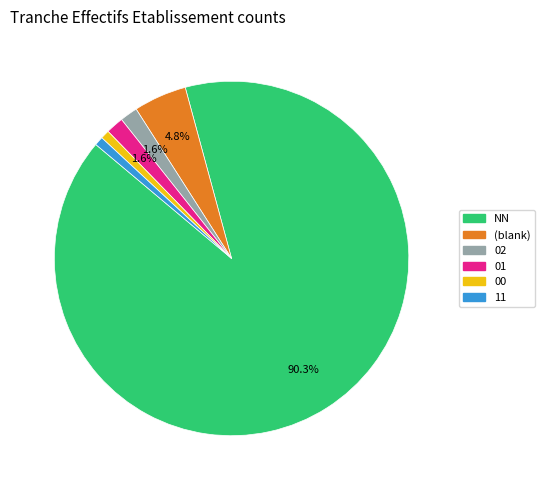

Does any single category account for the majority?

Yes